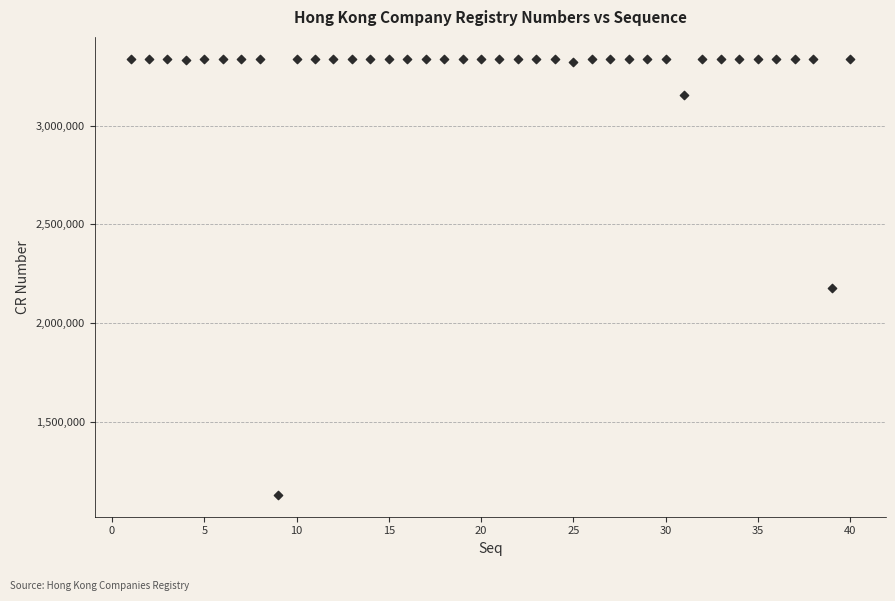

What is the range of X values (max minus min)?

39